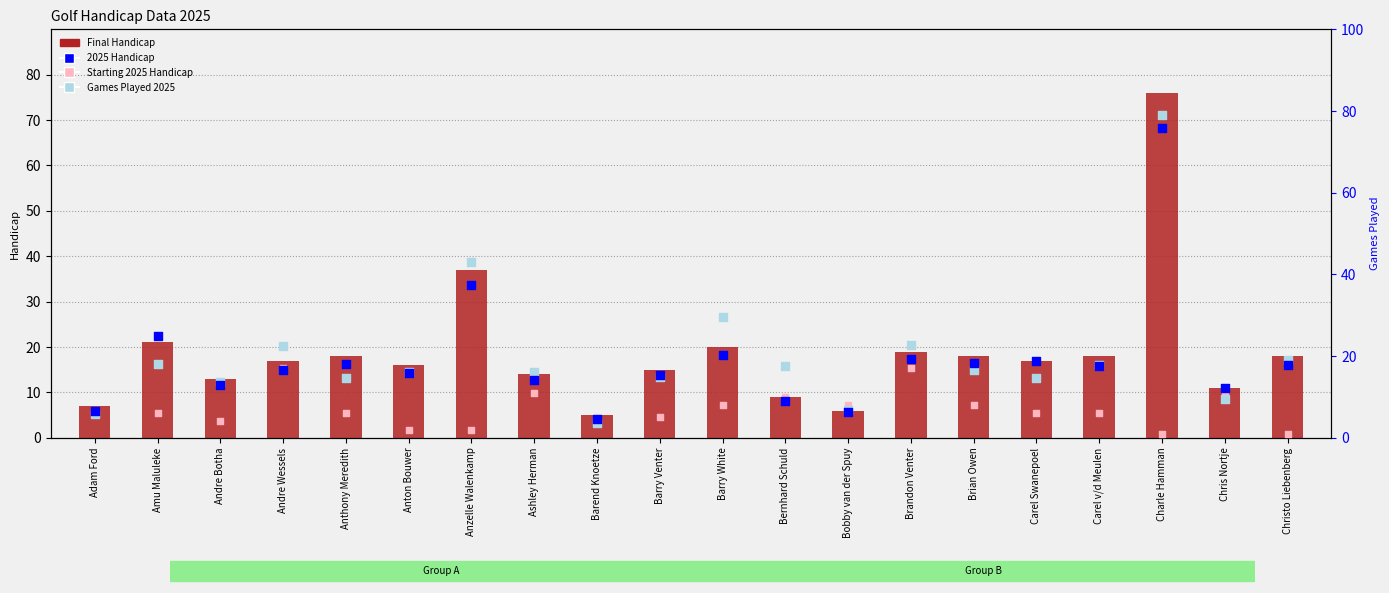

Which series has the largest Y range (max minus min)?

Starting 2025 Handicap